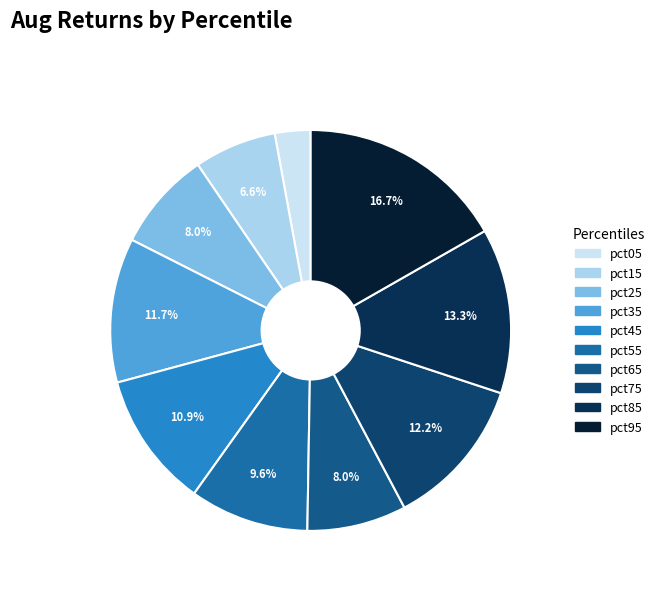

What percentage do pct55 and pct15 together represent?

16.2%